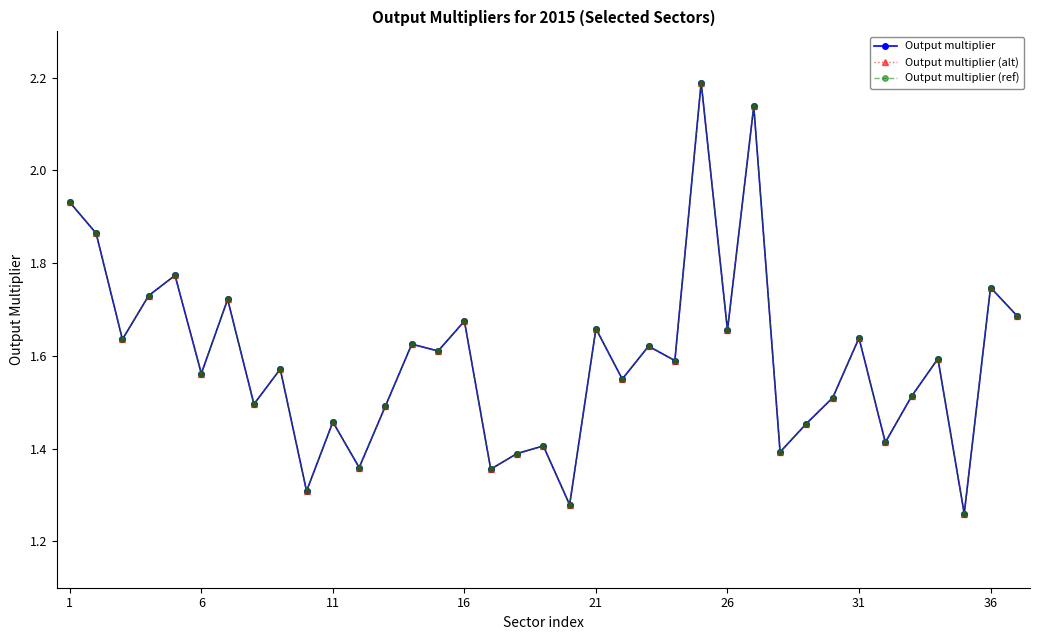

What is the greatest value displayed?

2.2